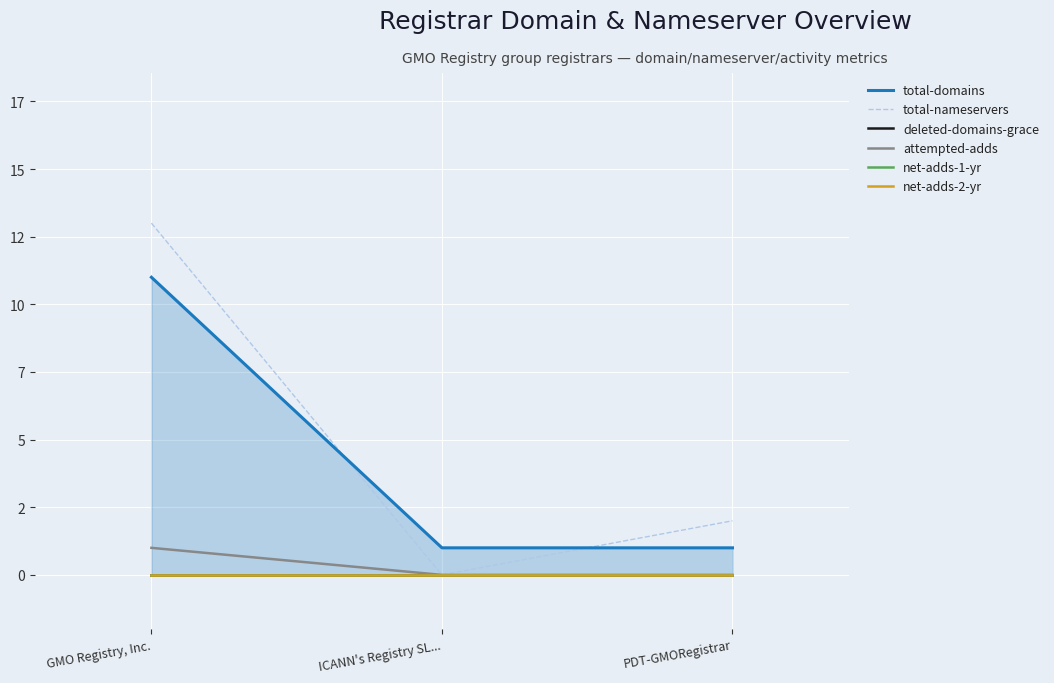

Rank the categories by attempted-adds value from highest to lowest.

GMO Registry, Inc., ICANN's Registry SL..., PDT-GMORegistrar